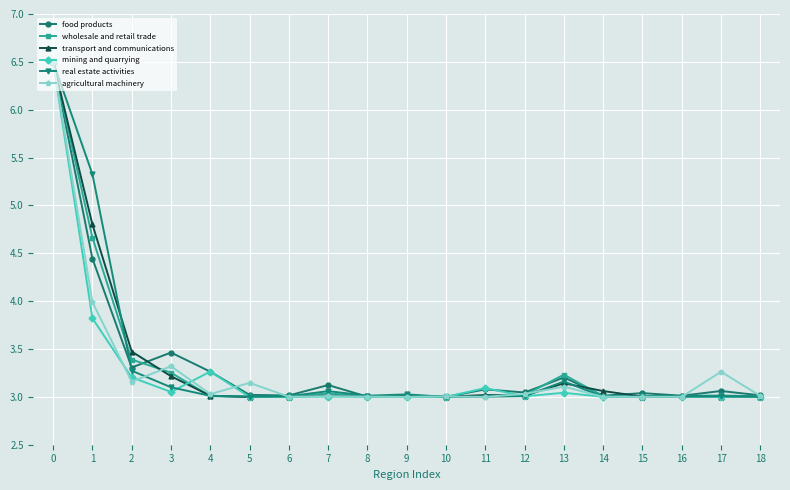

True or false: food products and transport and communications intersect in this chart.

True